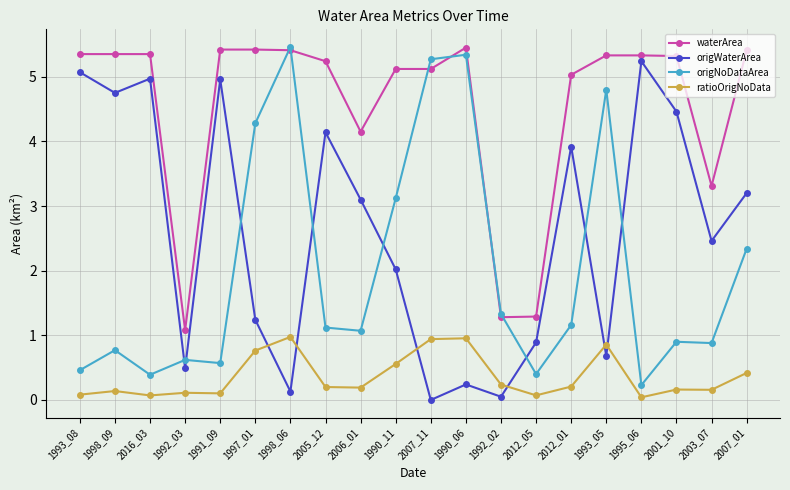

Between 1991_09 and 2012_01, which series saw the biggest shift?

origWaterArea